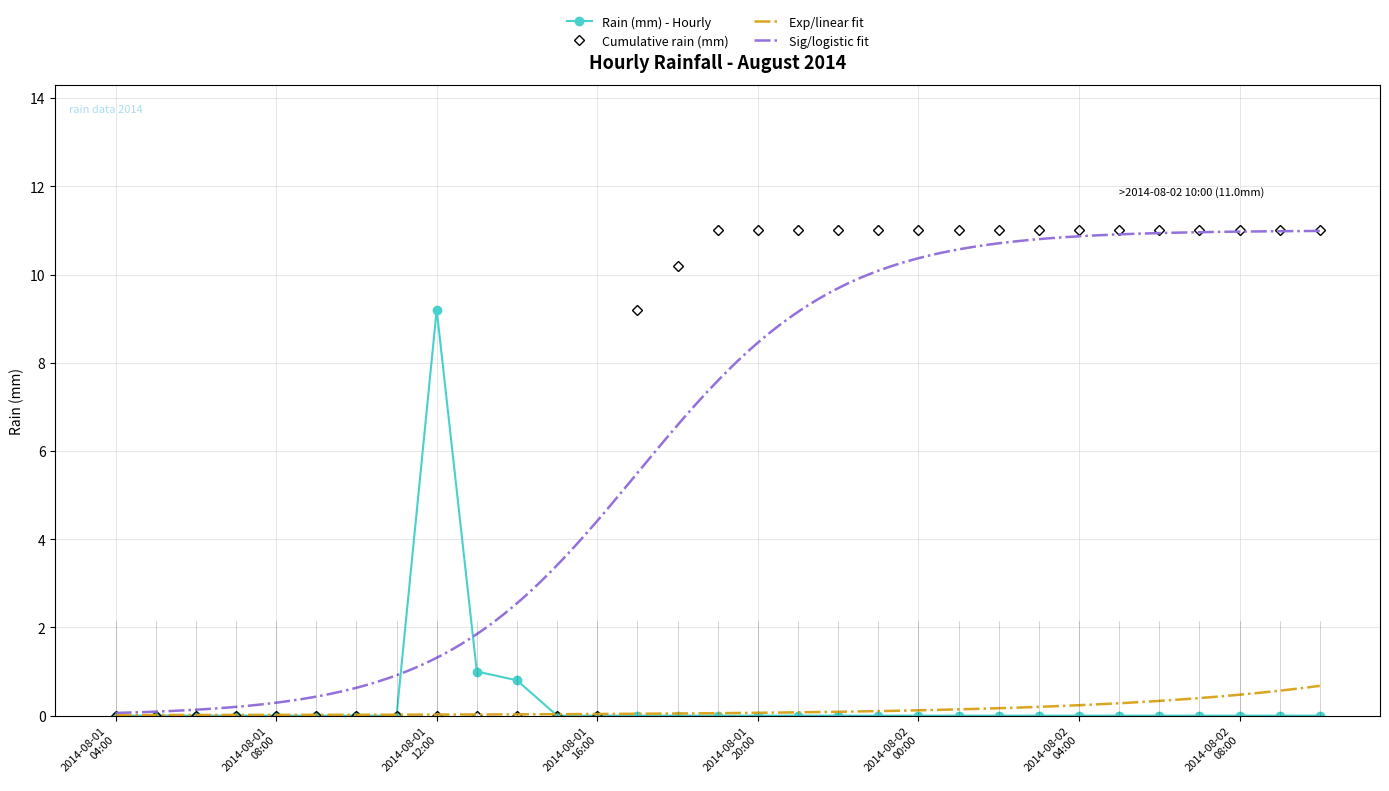

Between 2014-08-01 18:00 and 2014-08-01 05:00, which is larger?

2014-08-01 18:00